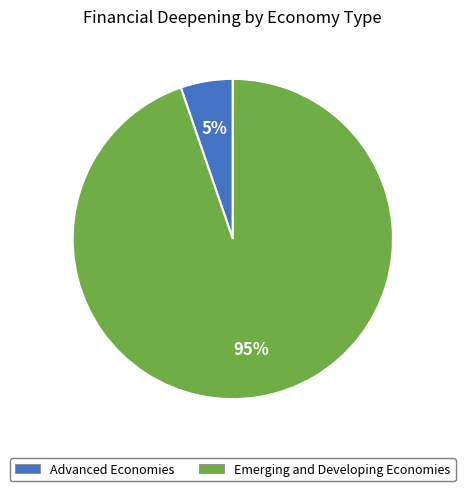

Between Advanced Economies and Emerging and Developing Economies, which is larger?

Emerging and Developing Economies